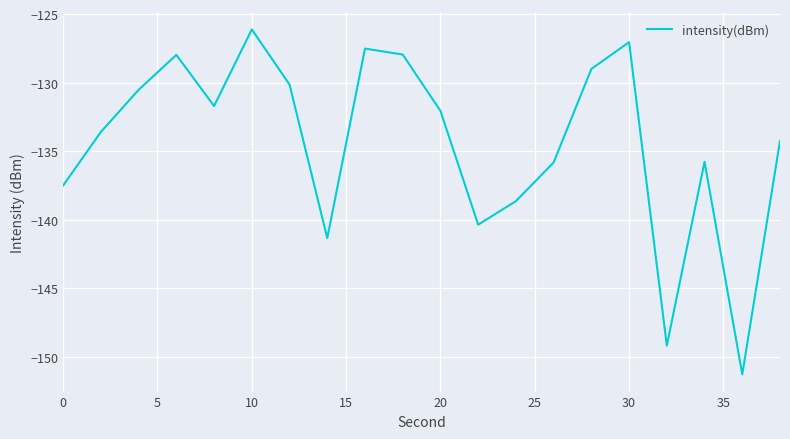

What is the minimum value shown in the chart?

-151.3